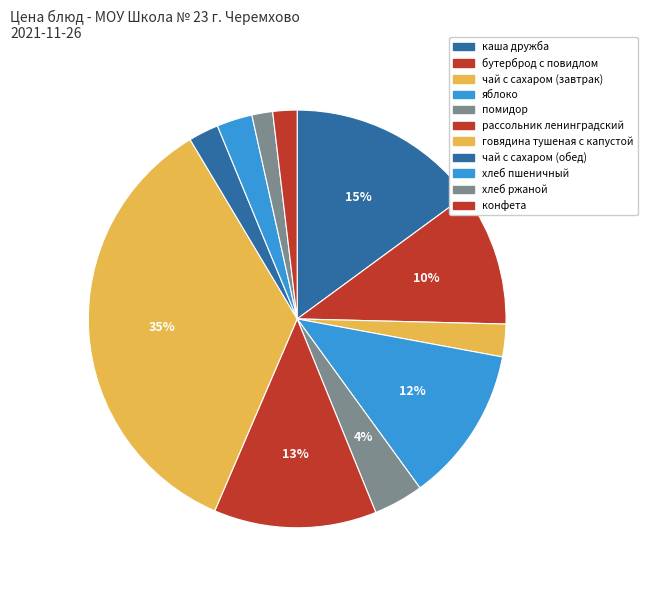

Is it true that бутерброд с повидлом is 10% of the pie?

True